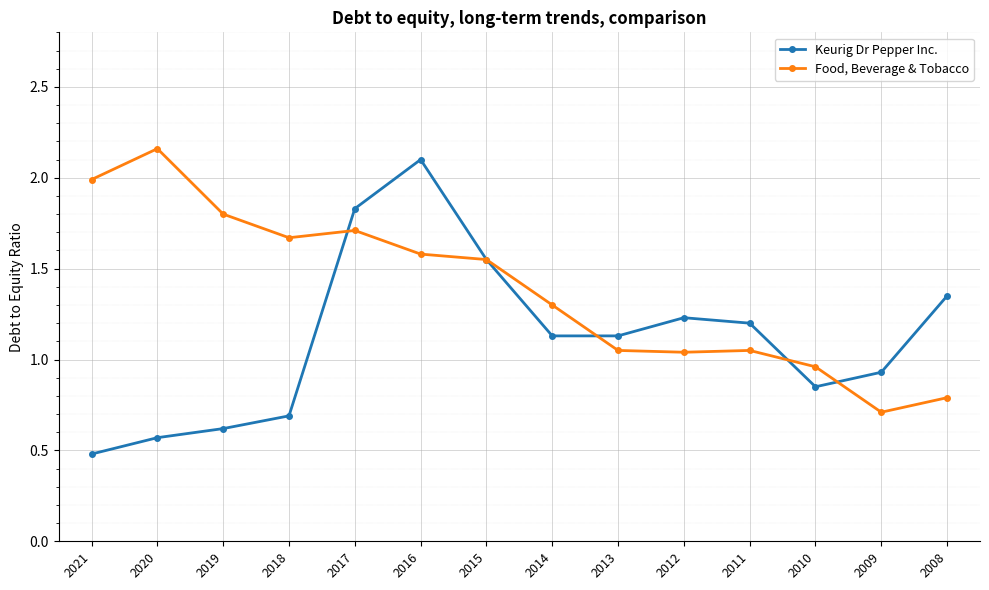

True or false: Keurig Dr Pepper Inc. has a value of 0.3 at 2011.

False